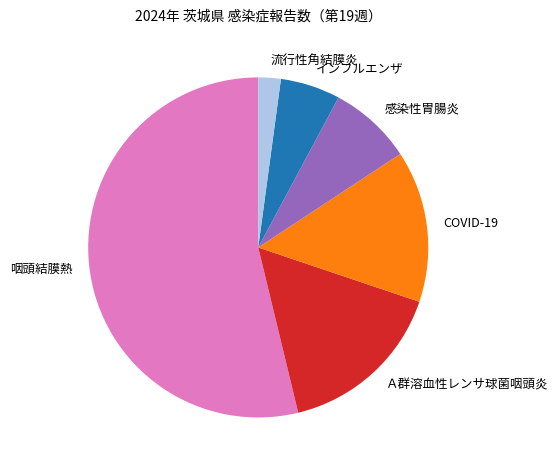

Is the sum of 流行性角結膜炎 and 感染性胃腸炎 greater than half?

No